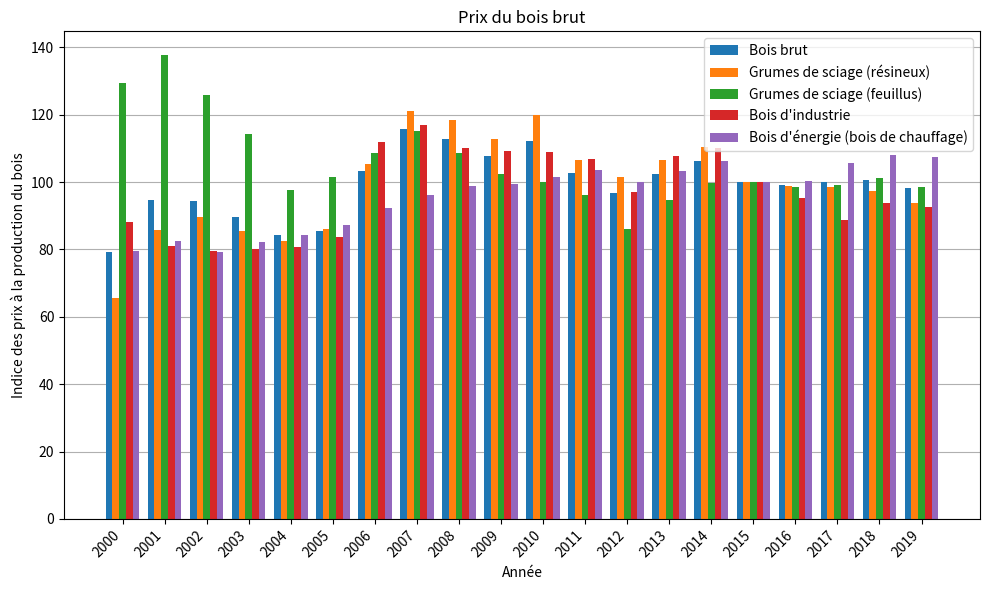

What is the sum of all Bois d'industrie values?

1942.6